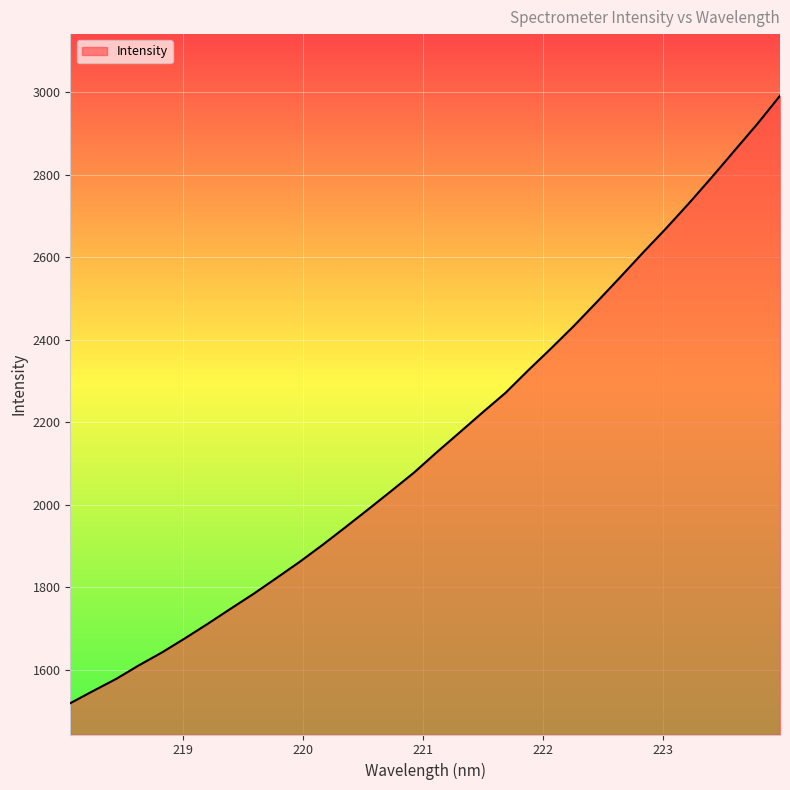

What is the smallest value displayed?

1518.4